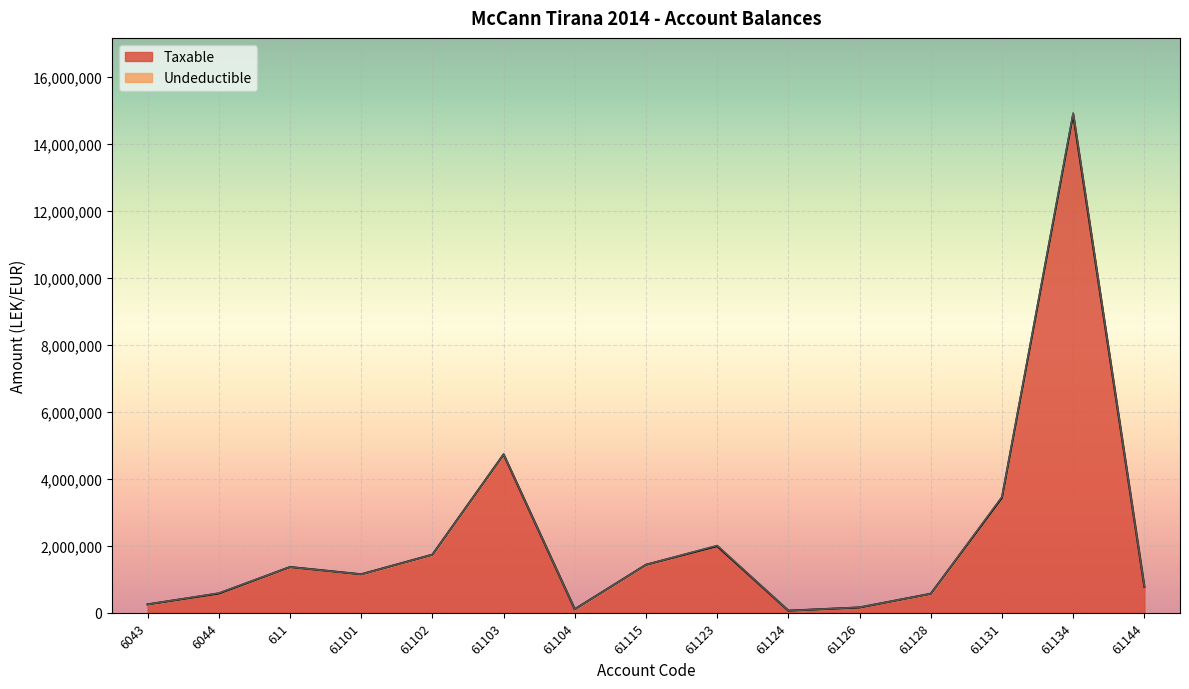

What is the maximum value shown in the chart?

14887859.8